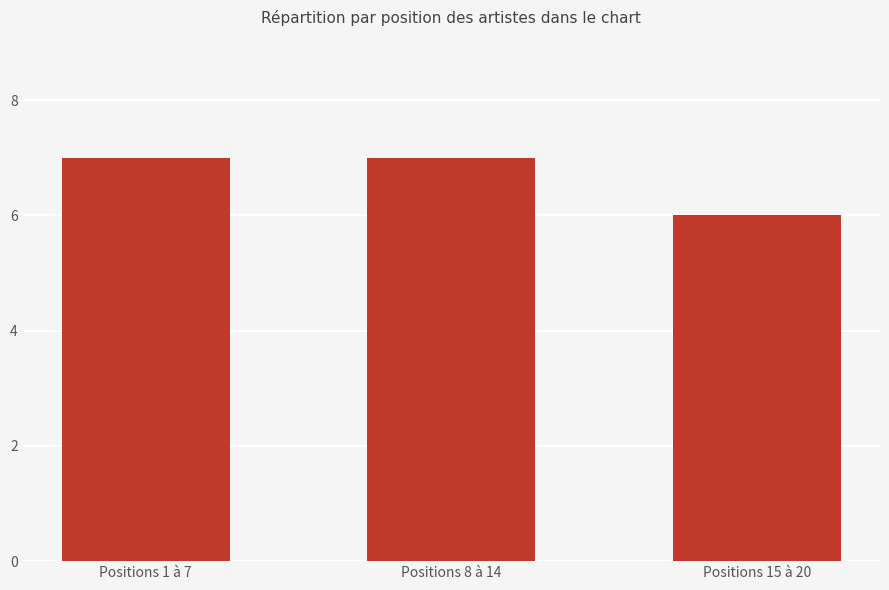

What is the difference between the maximum and minimum values?

1